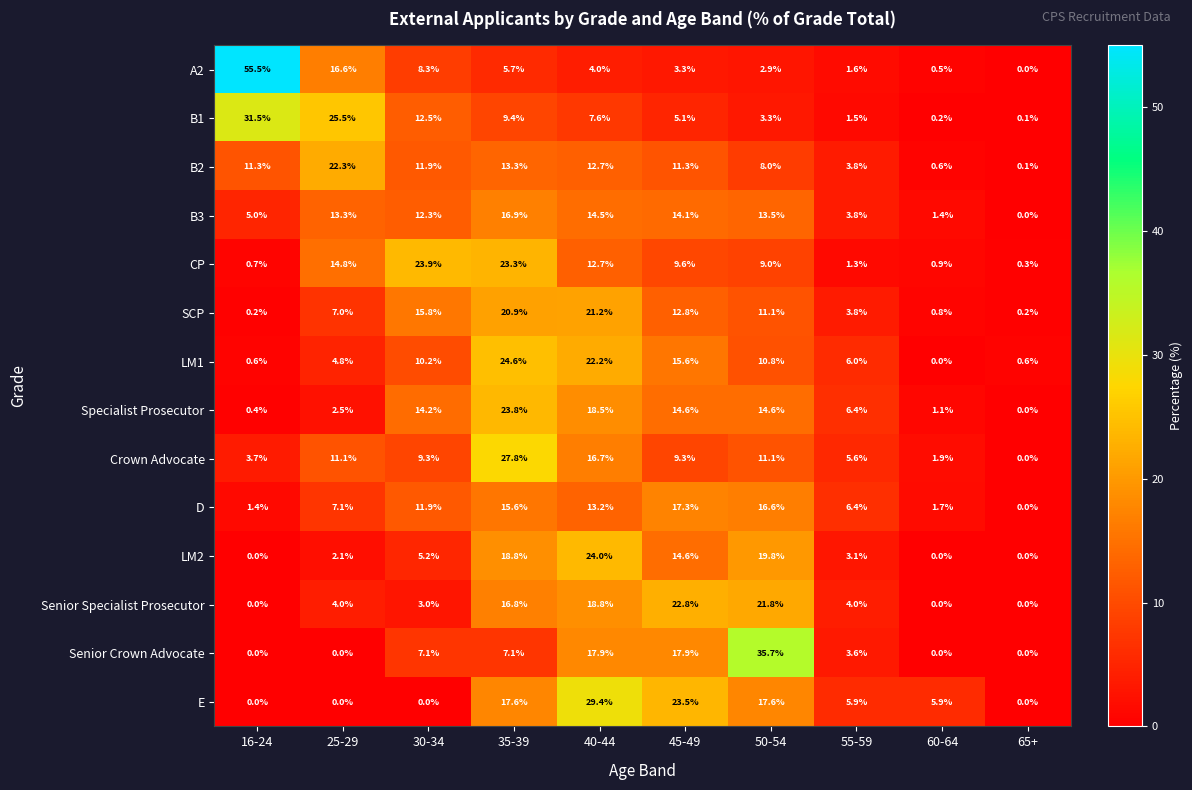

What is the sum of all CP values?

96.5